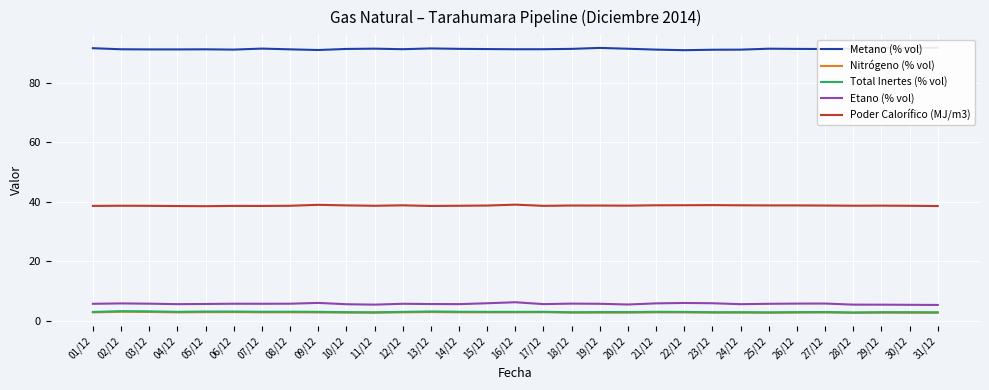

What are all the series names shown in the legend?

Metano (% vol), Nitrógeno (% vol), Total Inertes (% vol), Etano (% vol), Poder Calorífico (MJ/m3)